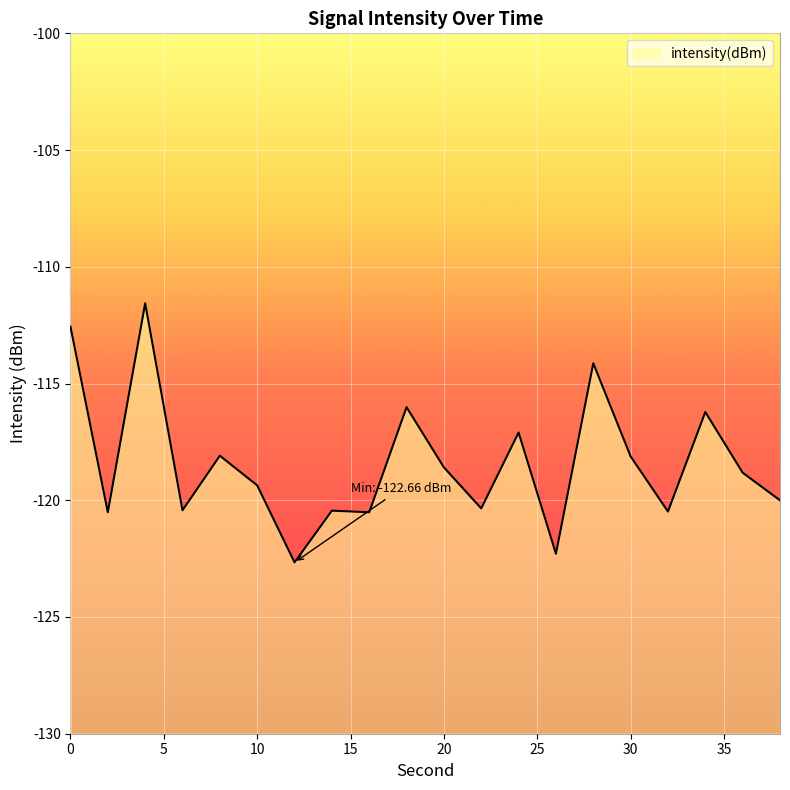

What is the value of the 2nd point from the left?

-120.5